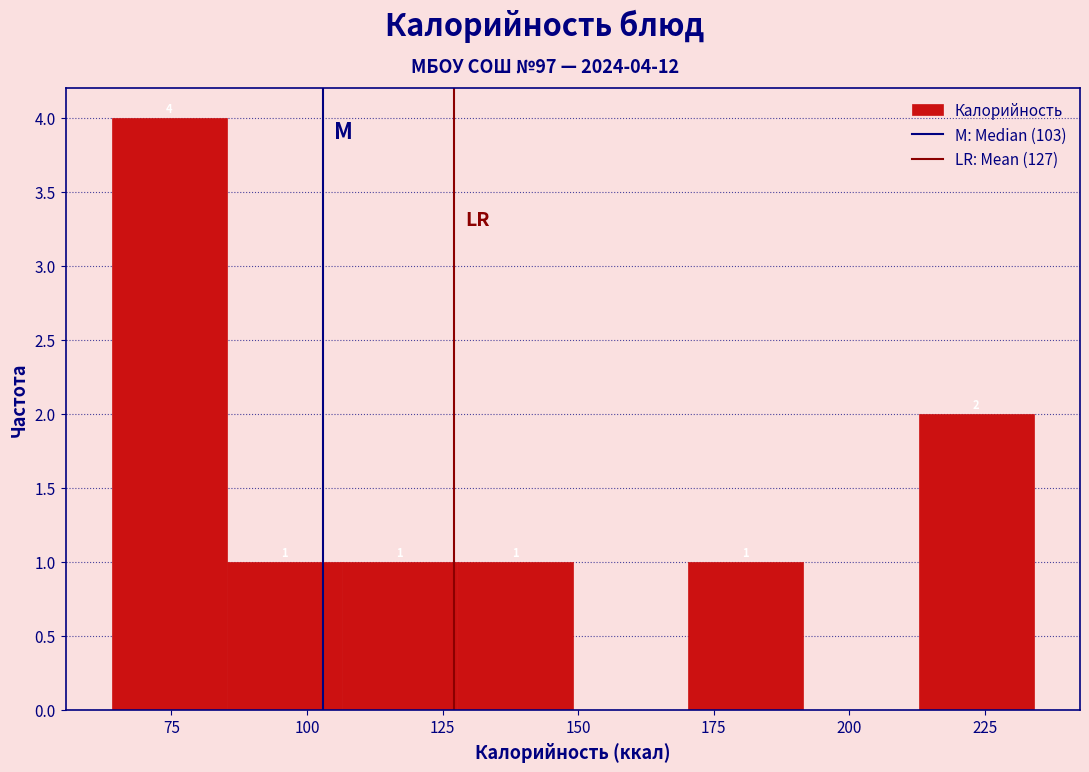

Over which range of the x-axis is the bar tallest?

65 to 85